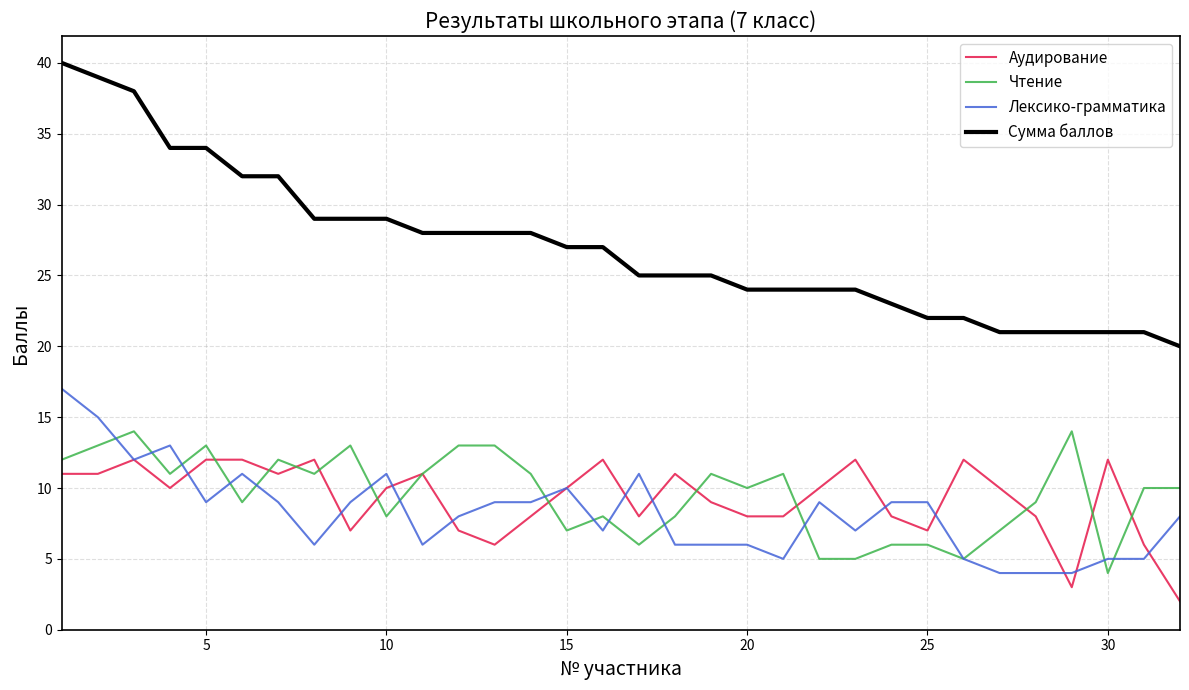

Does the chart have visible grid lines?

Yes